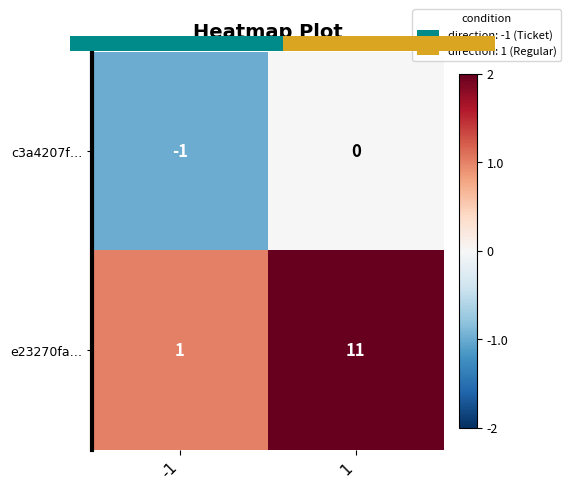

What is the spread (max minus min) of values at -1?

2